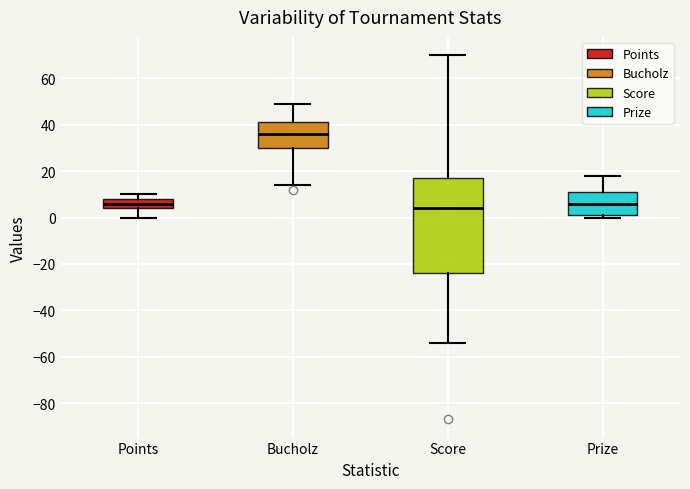

Reading left to right, transcribe this box plot: for each box, give where its median line is, the range the box spans, and where its two whiskers end, as read against the y-axis. The values are not printed on the chart, so give them approximately, as read against the axis.

Points: median 6, box 4 to 8, whiskers 0 to 10
Bucholz: median 36, box 30 to 42, whiskers 14 to 50
Score: median 4, box -24 to 18, whiskers -54 to 70
Prize: median 6, box 2 to 12, whiskers 0 to 18